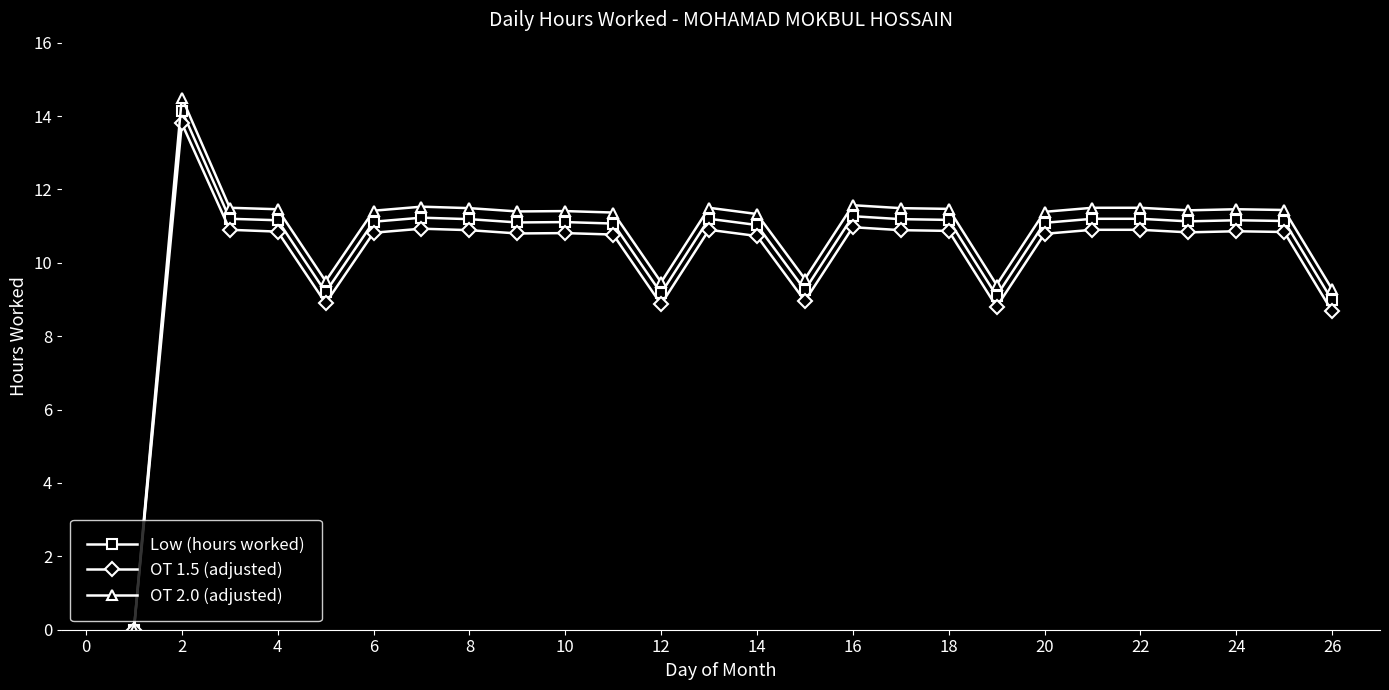

True or false: OT 2.0 (adjusted) has more than 1 interior local peaks.

True